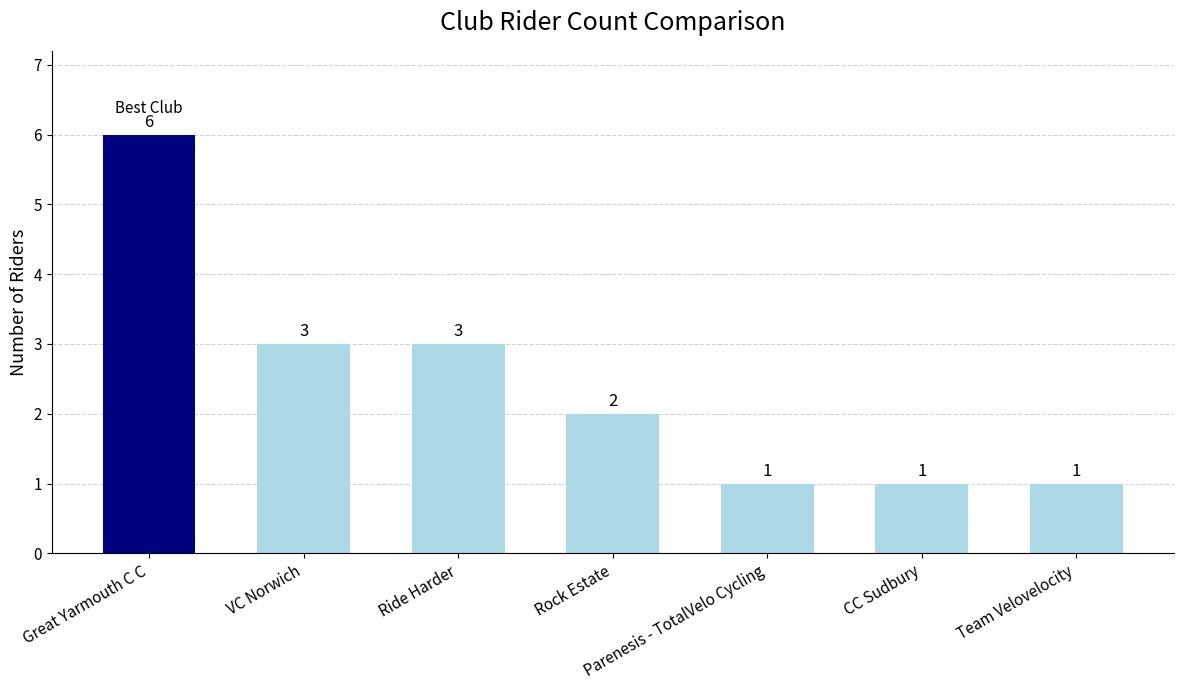

Which category has the highest value across all series?

Great Yarmouth C C